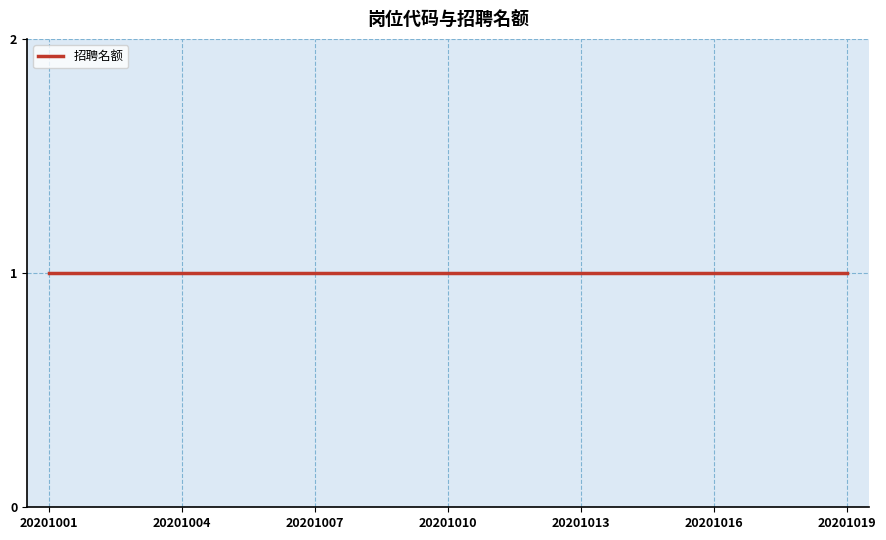

What is the average value of the 招聘名额 series?

1